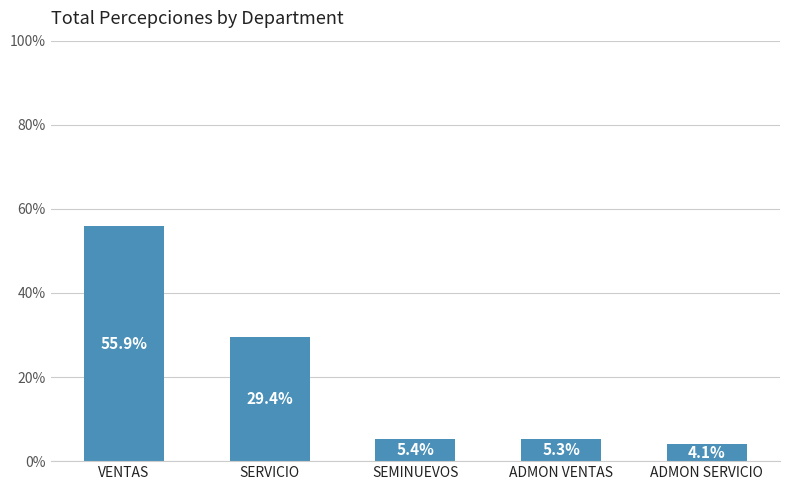

Does the chart contain any negative values?

No